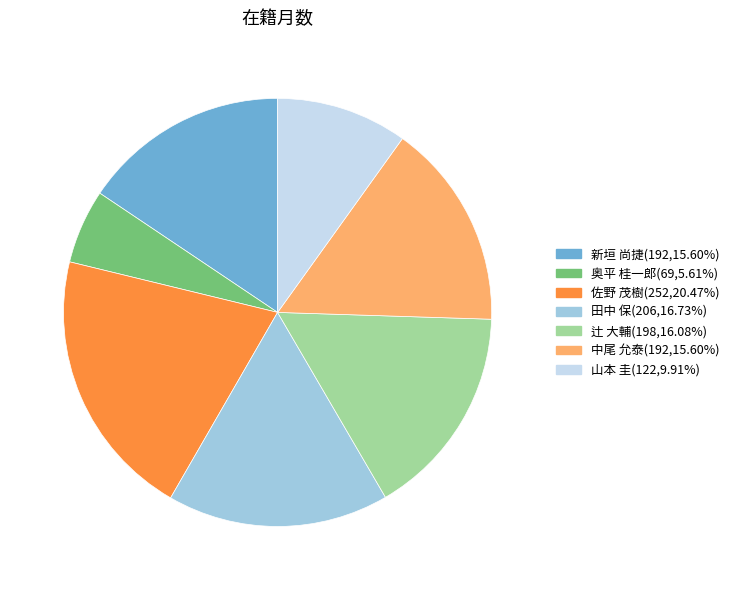

Does 山本 圭 account for over 50% of the chart?

No